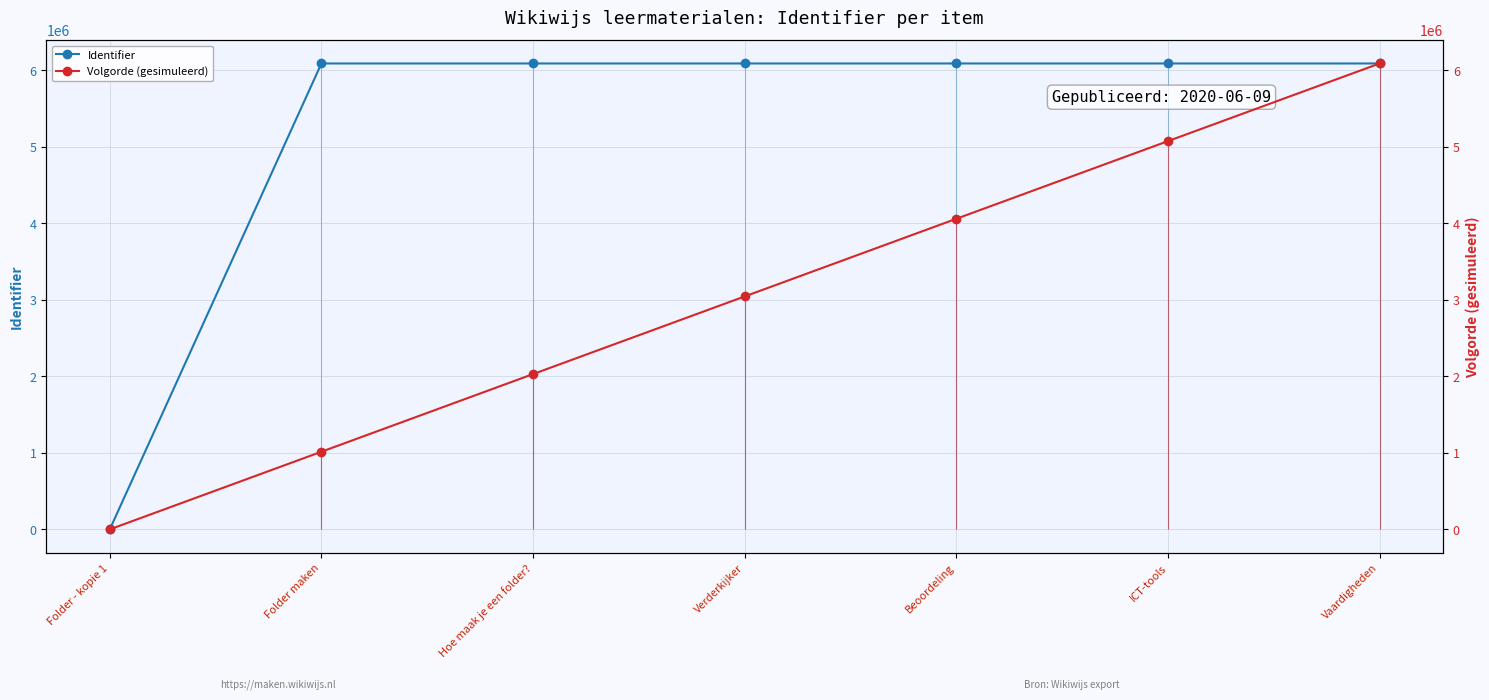

What is the label of the 2nd point from the right?

ICT-tools